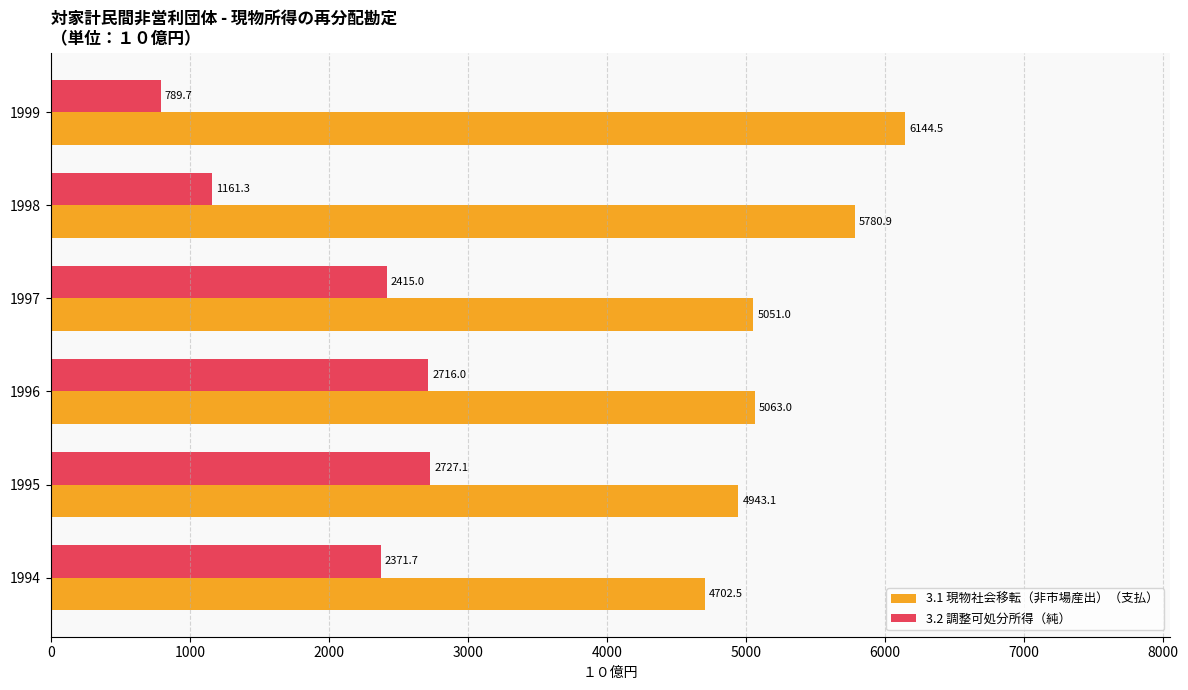

What is the average value of the 3.2 調整可処分所得（純） series?

2030.1